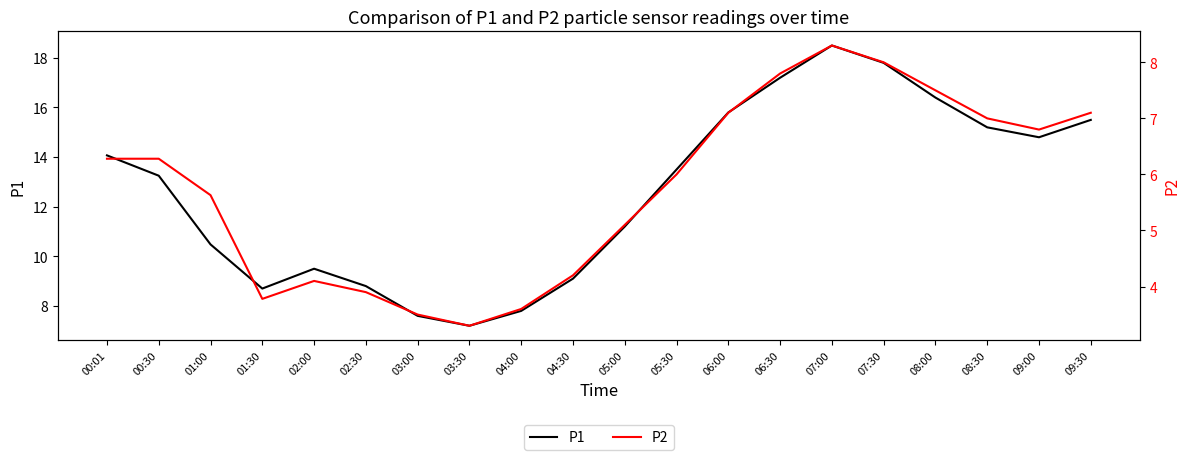

In P2, how many points are higher than both neighbors (excluding endpoints)?

2